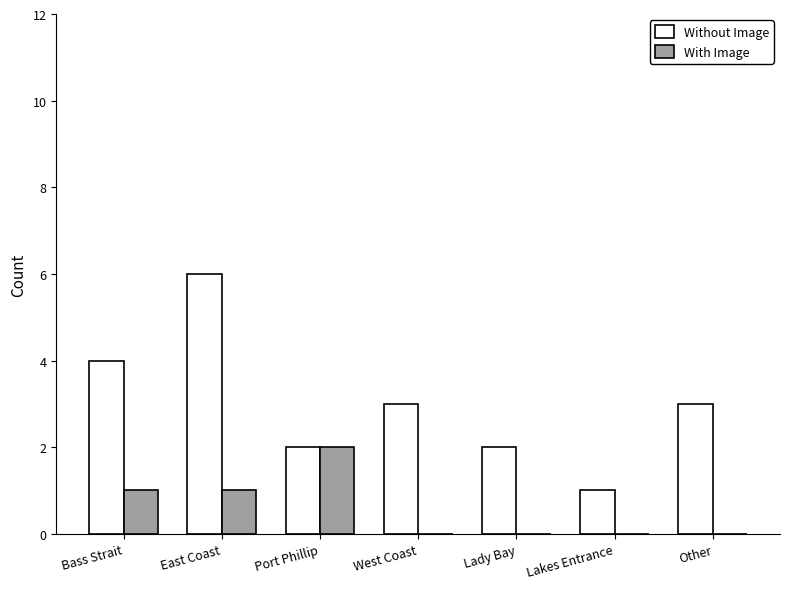

What is the sum of all With Image values?

4